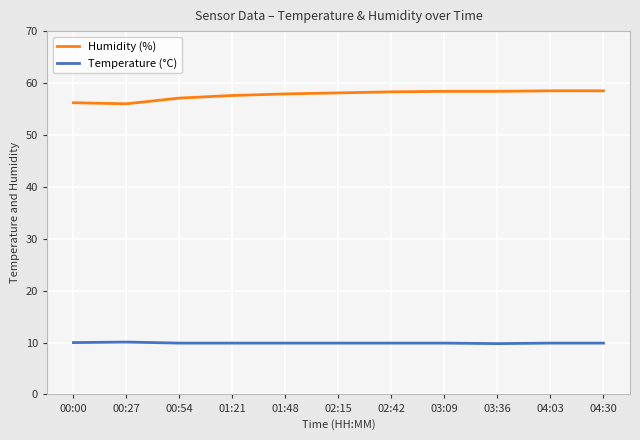

What is the difference between the highest and lowest values at 00:00?

46.2